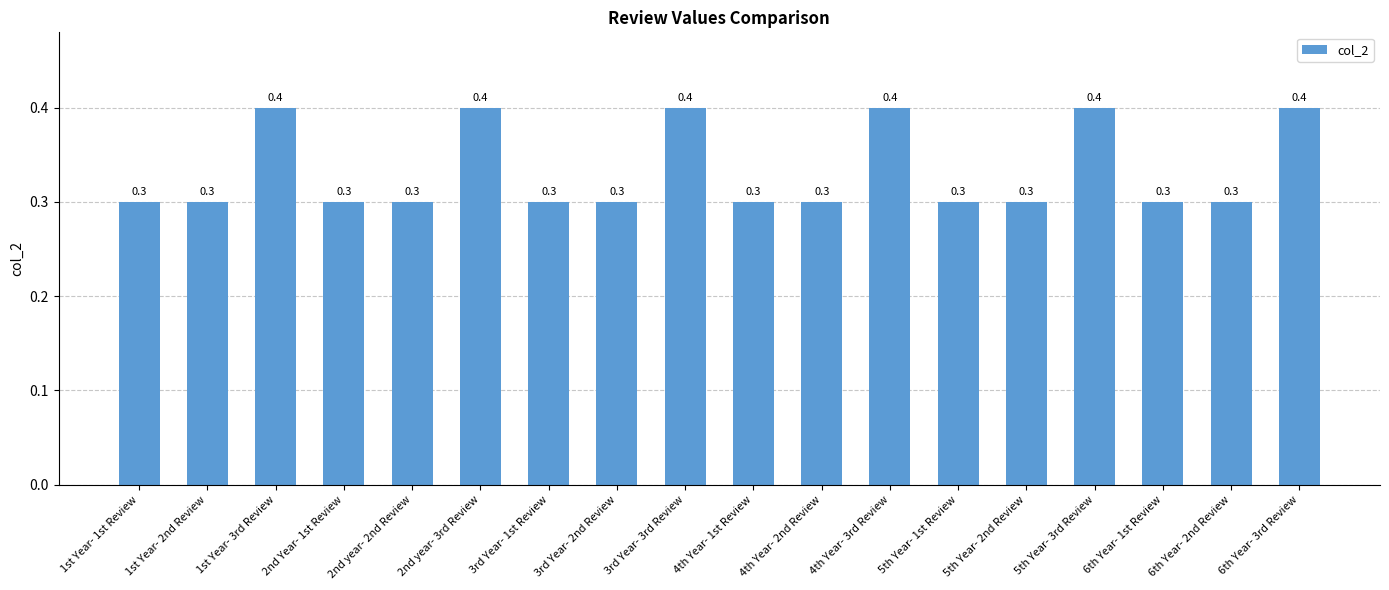

What is the difference between the second highest and second lowest values?

0.1